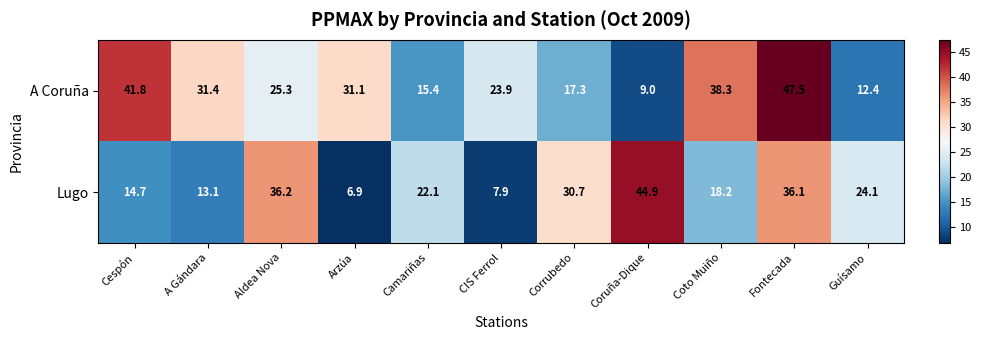

Reading right to left, what are all the values shown in this chart?

A Coruña: 12.4	47.5	38.3	9.0	17.3	23.9	15.4	31.1	25.3	31.4	41.8
Lugo: 24.1	36.1	18.2	44.9	30.7	7.9	22.1	6.9	36.2	13.1	14.7